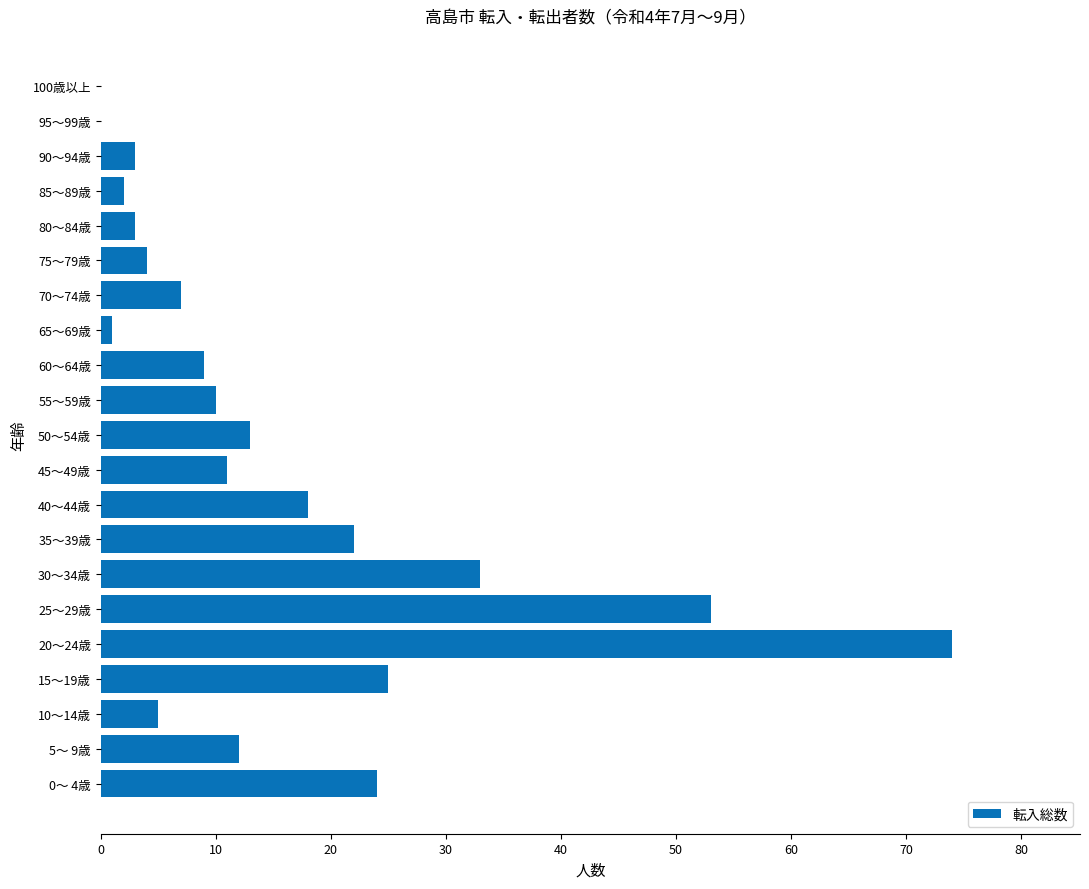

What is the sum of all values?

329